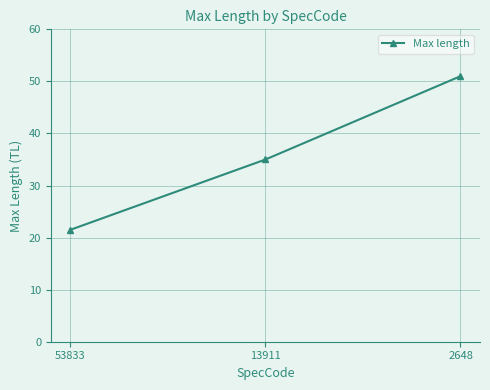

Rank the categories by value from highest to lowest.

2648, 13911, 53833